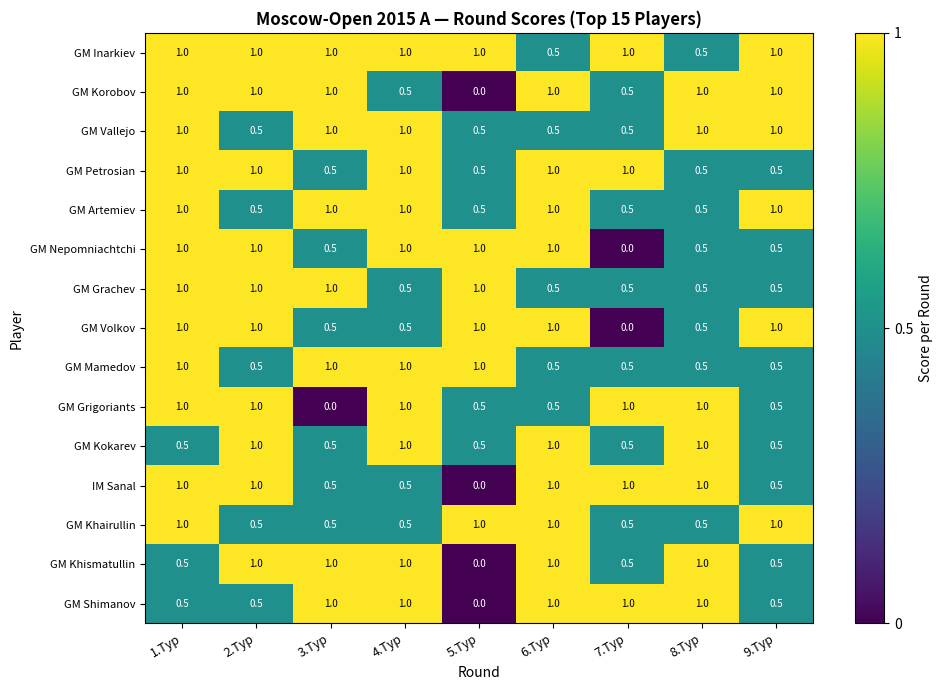

What is the total value across all series at 3.Тур?

11.0